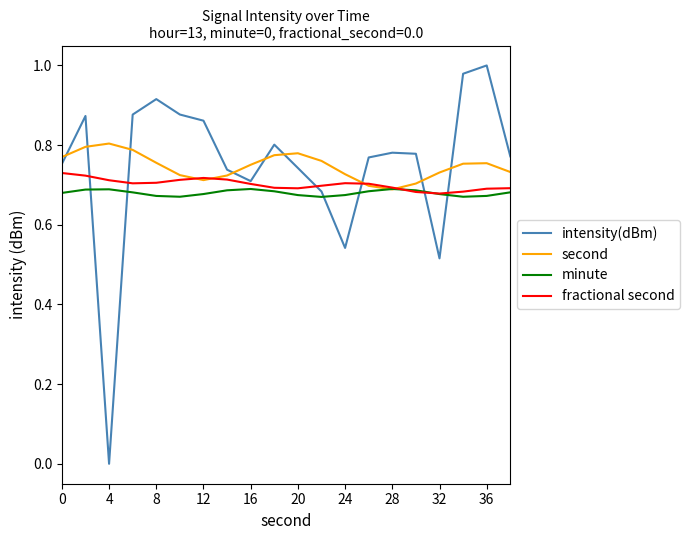

Which series has the largest range (max minus min)?

intensity(dBm)